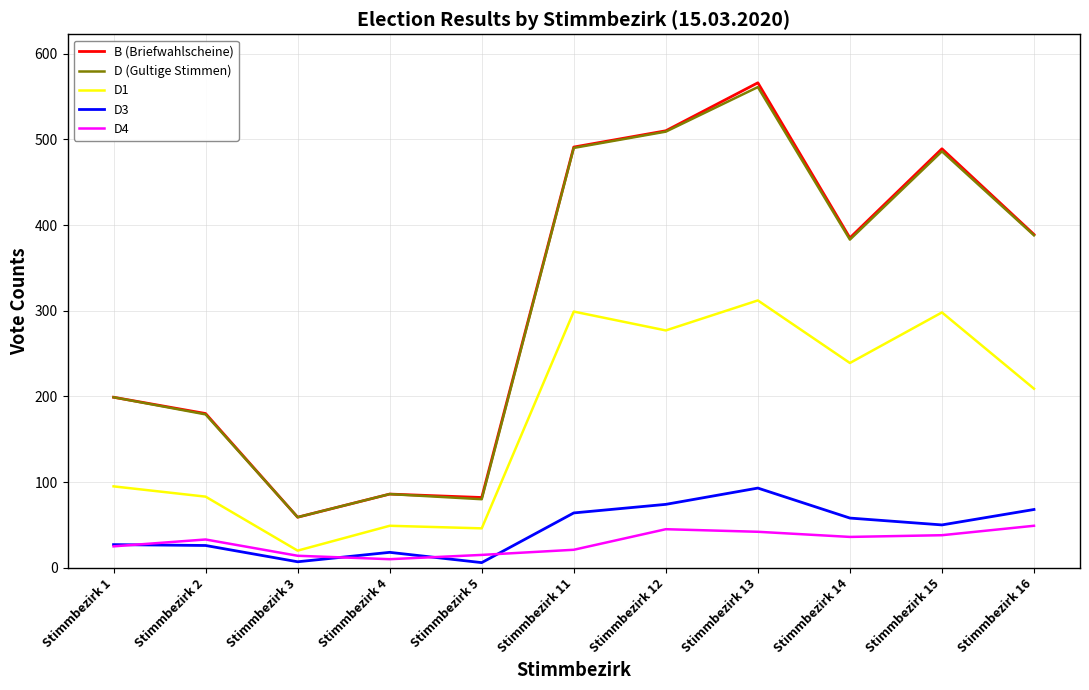

How many lines are shown in the chart?

5